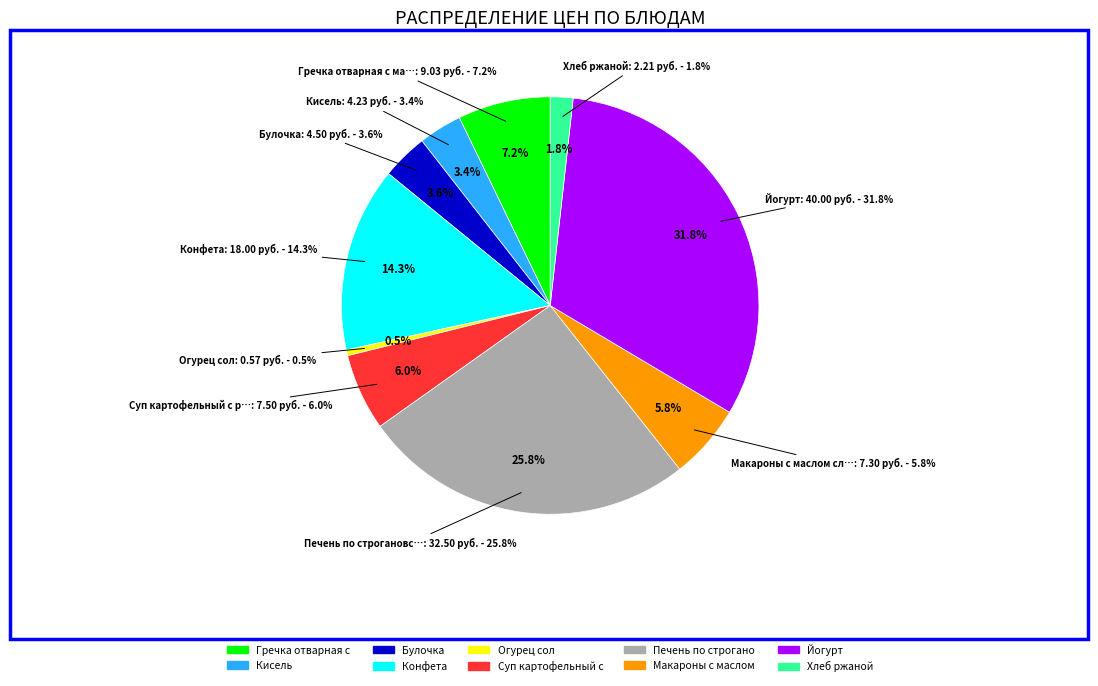

Is there any slice that represents more than half of the pie?

No